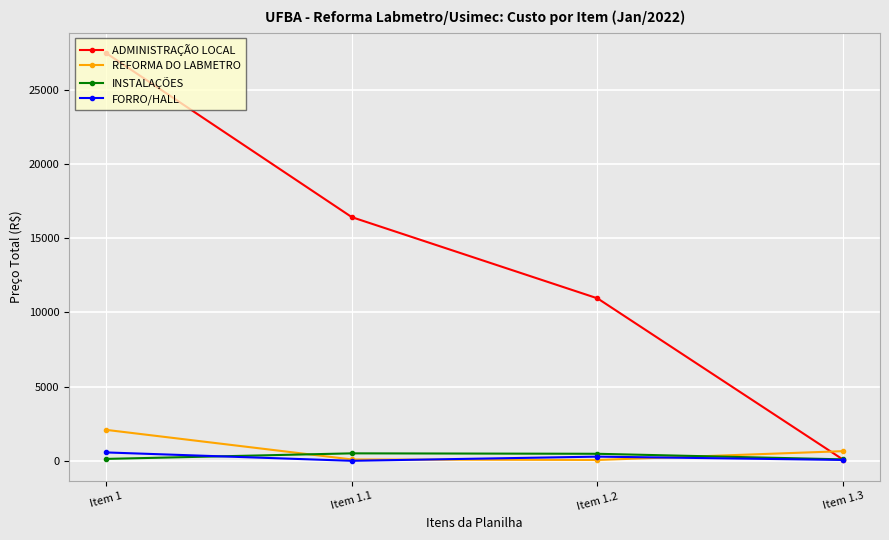

True or false: INSTALAÇÕES has more than 0 interior local peaks.

True